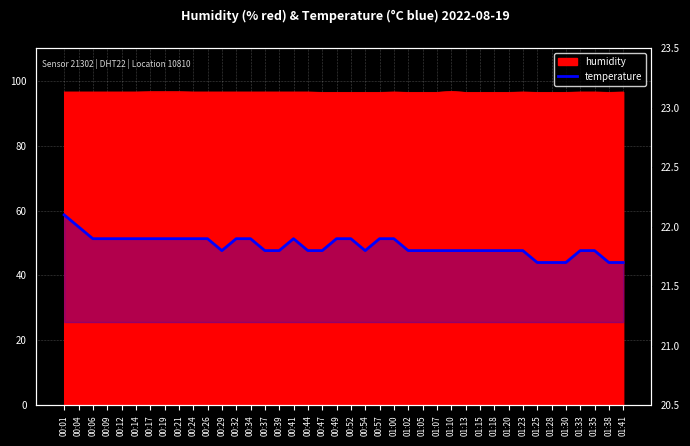

What is the smallest value displayed?

21.7